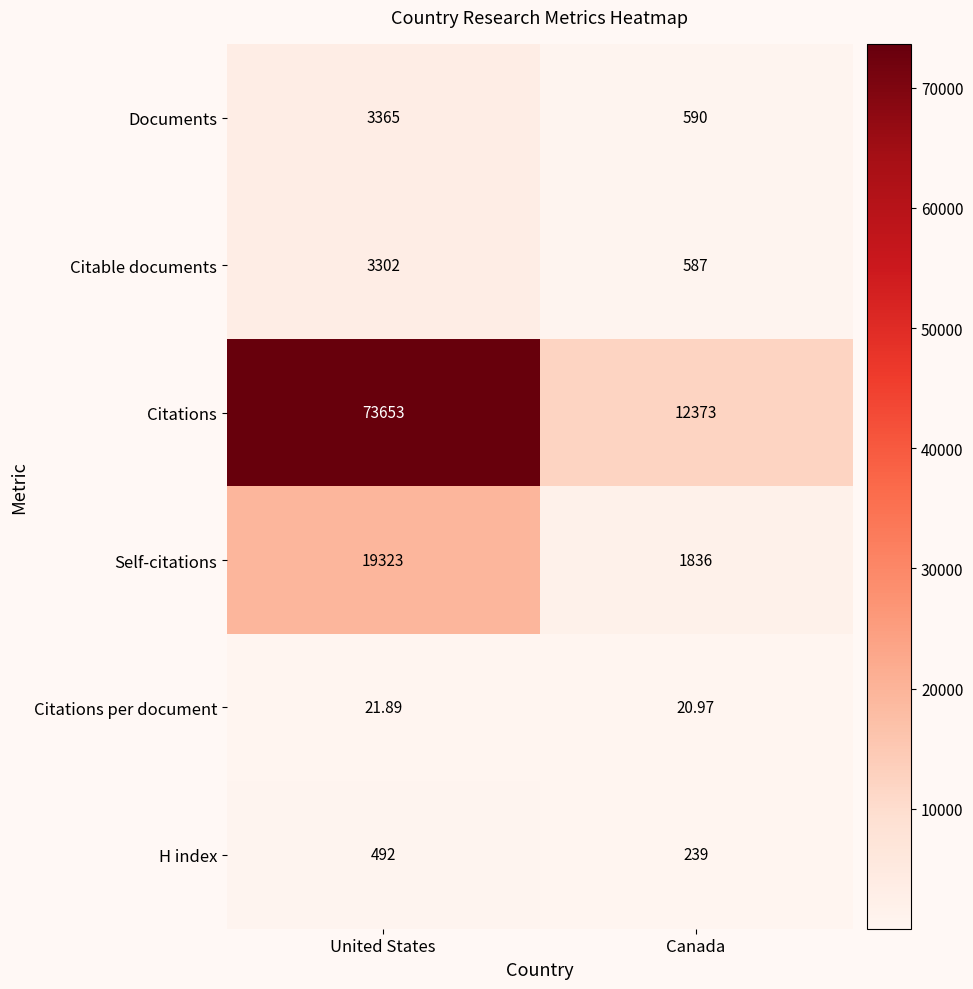

Which series has the widest spread of values?

Citations